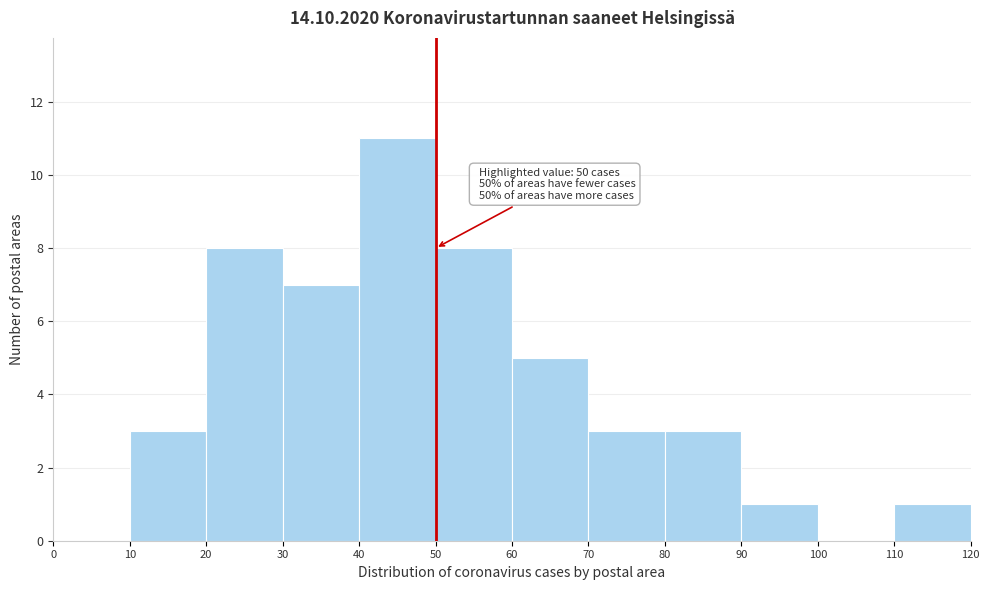

Which range on the x-axis has the tallest bar?

40 to 50